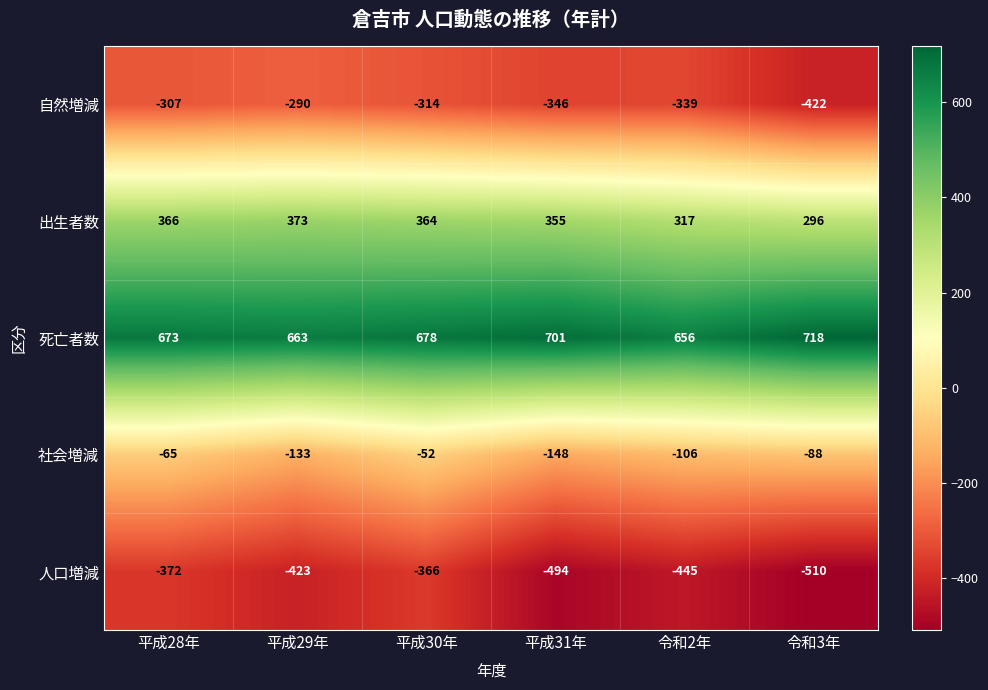

Read the 社会増減 value at 平成28年.

-65